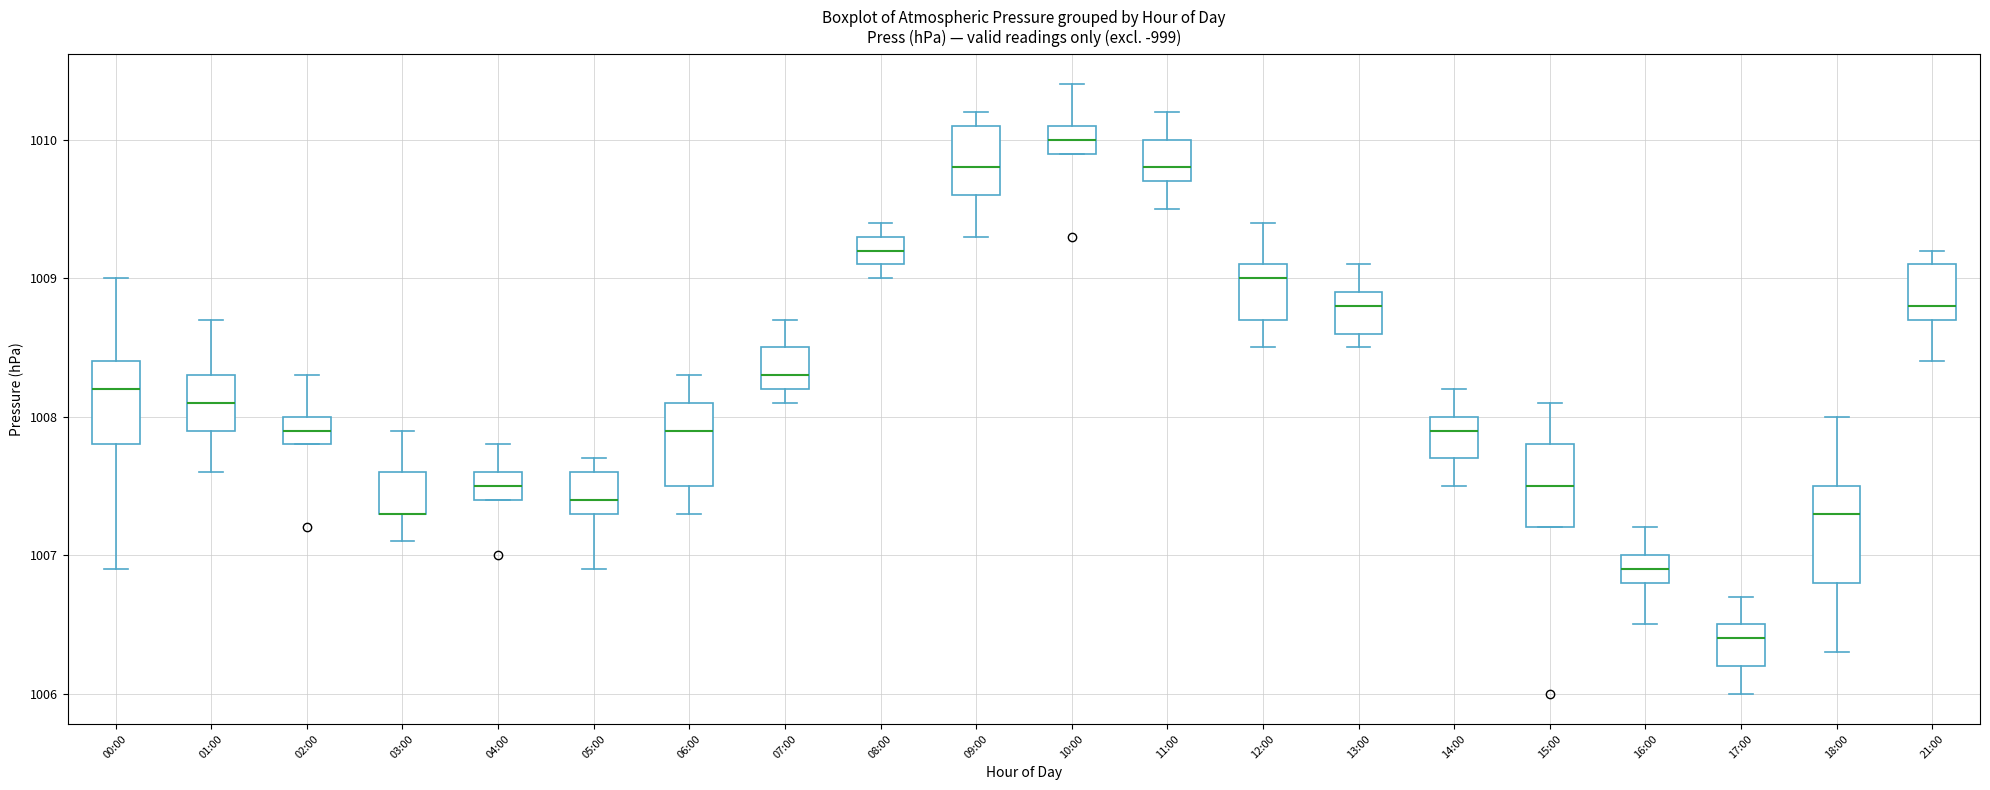

Where does the lower whisker of the box for 00:00 end on the y-axis? The values are not printed on the chart, so give them approximately, as read against the axis.

1006.9